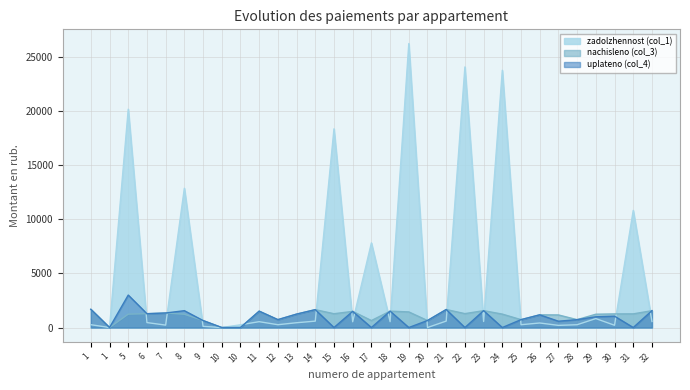

List the labels in order of nachisleno (col_3) value, smallest first.

1, 10, 10, 9, 17, 20, 12, 25, 28, 27, 26, 8, 29, 5, 13, 24, 30, 31, 15, 6, 22, 7, 19, 16, 11, 18, 23, 32, 14, 21, 1